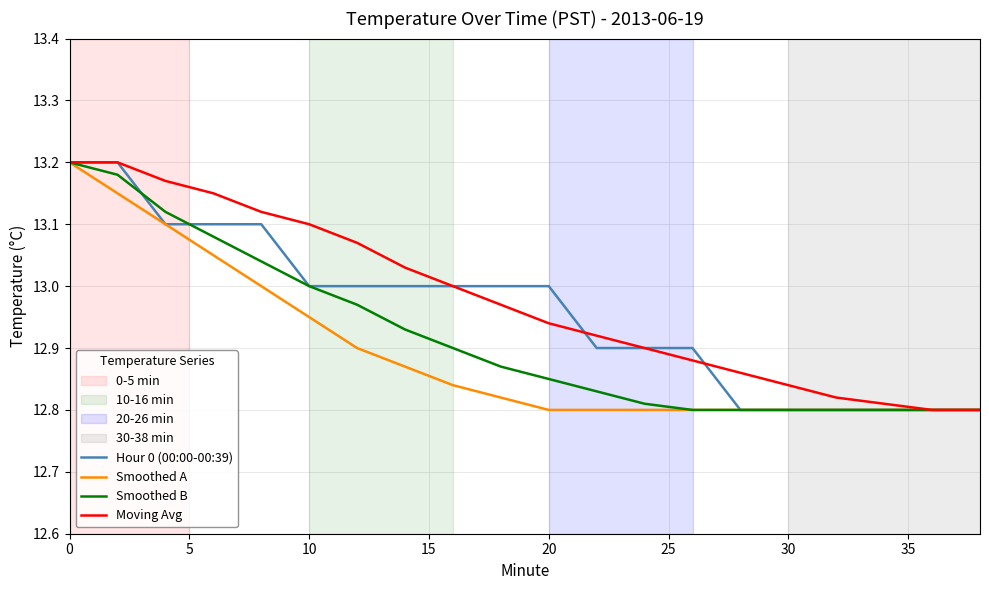

Rank the series by their average value, from highest to lowest.

Moving Avg, Hour 0 (00:00-00:39), Smoothed B, Smoothed A